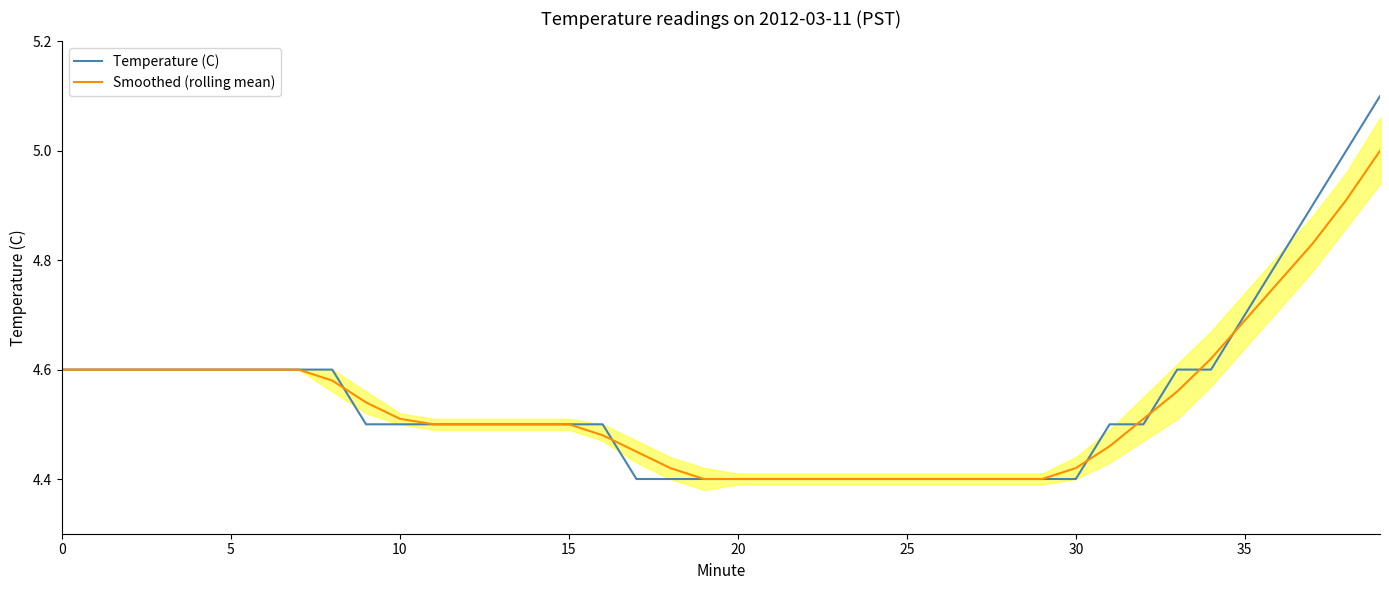

What is the difference between the second highest and second lowest values in the Temperature (C) series?

0.6